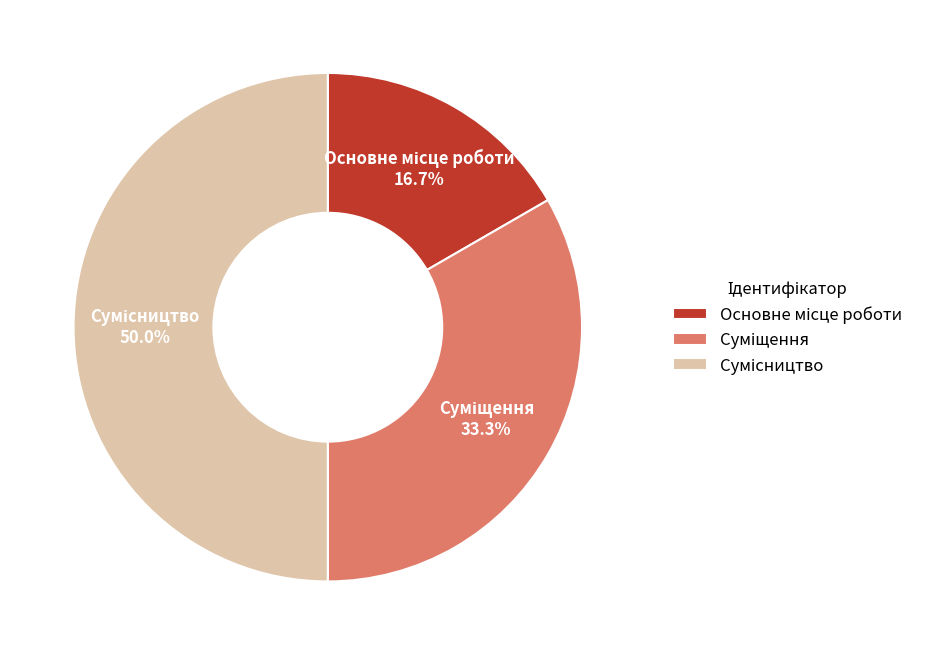

How many slices are in this pie chart?

3